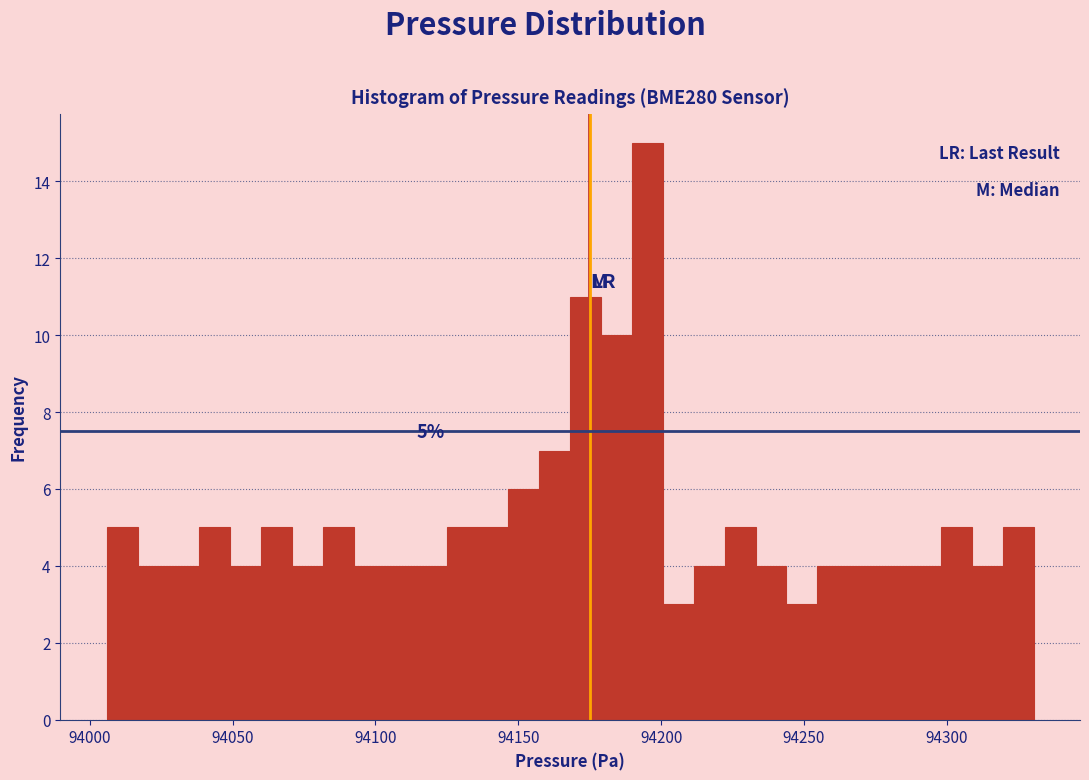

Read against the x-axis, roughly where is the centre of the tallest bar?

94195